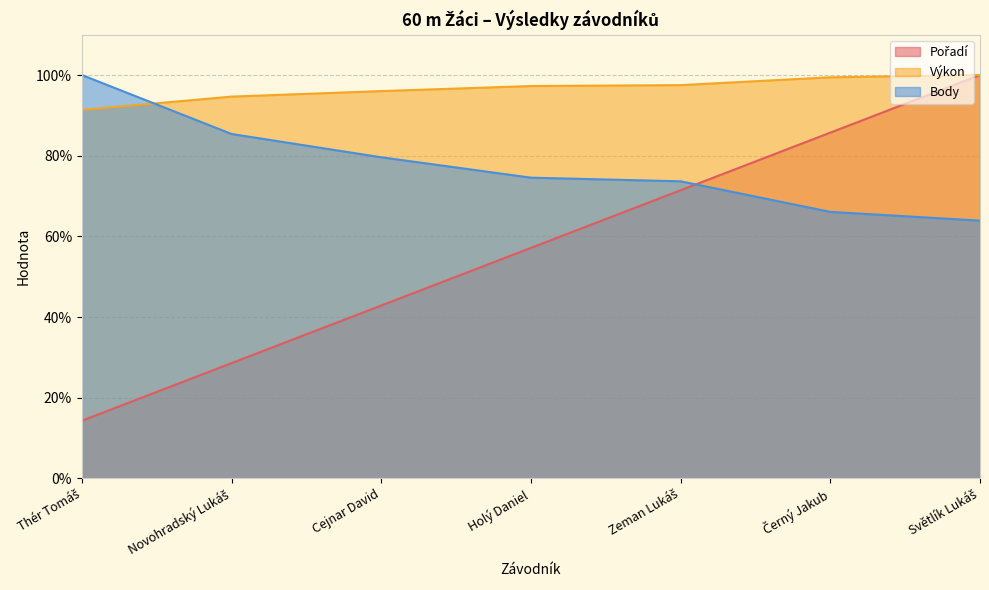

Is it true that Výkon equals 47.6 at Cejnar David?

False